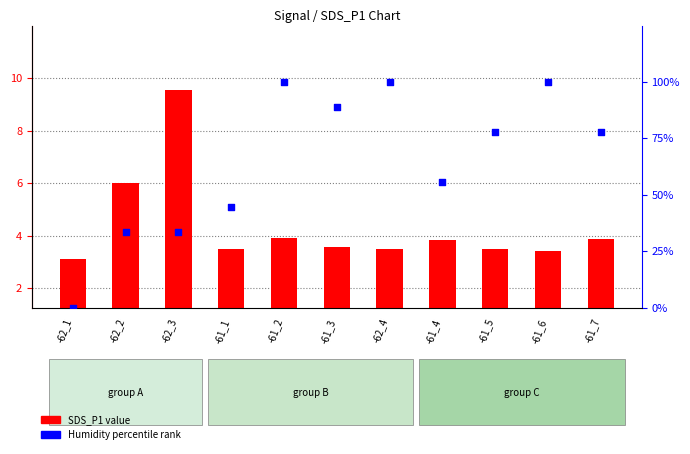

At how many categories does at least one series exceed 91?

3